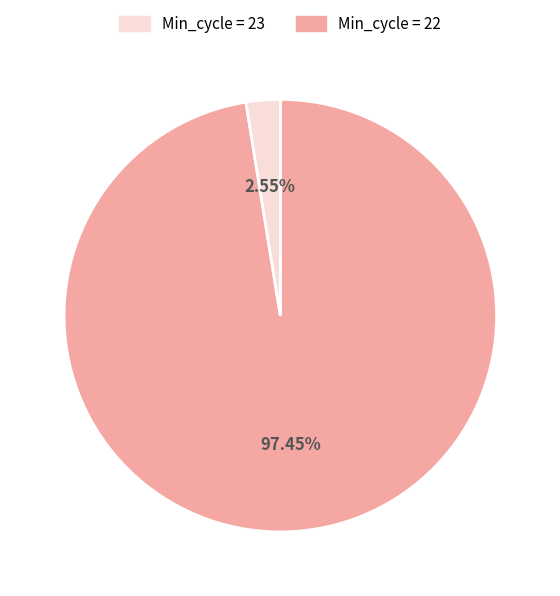

Is there a majority slice in this chart?

Yes